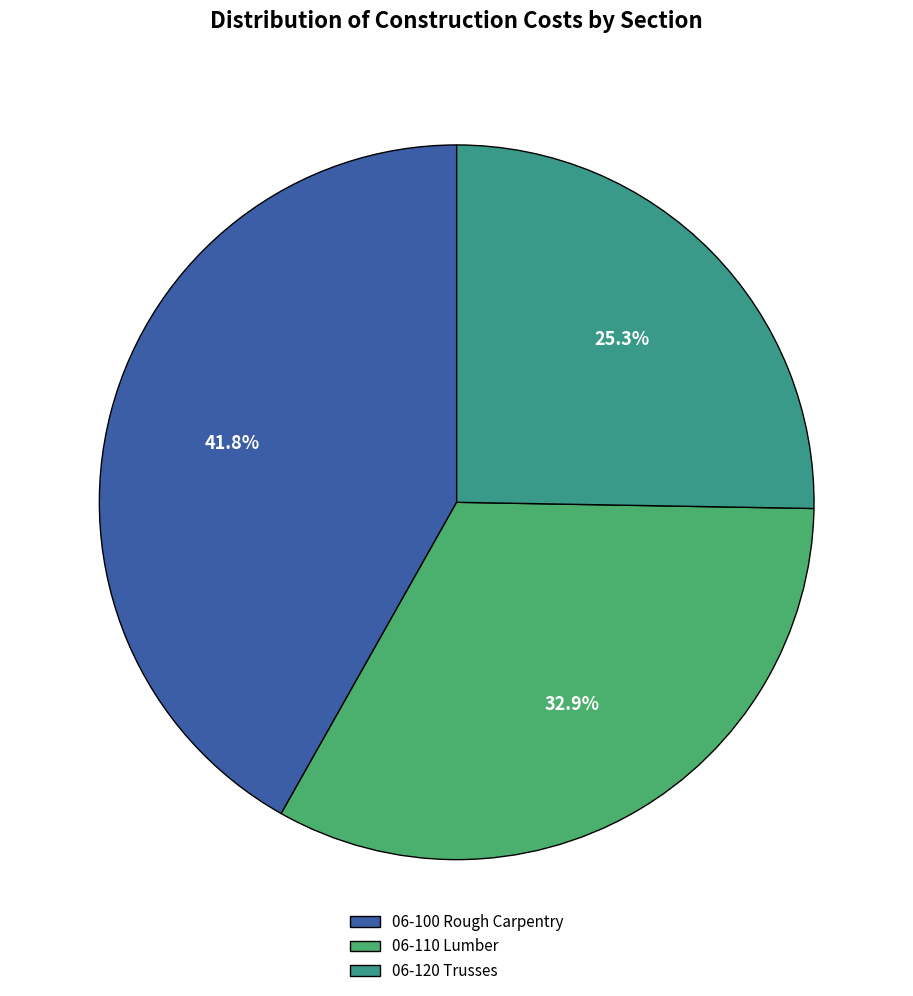

True or false: 06-110 Lumber accounts for 46% of the total.

False